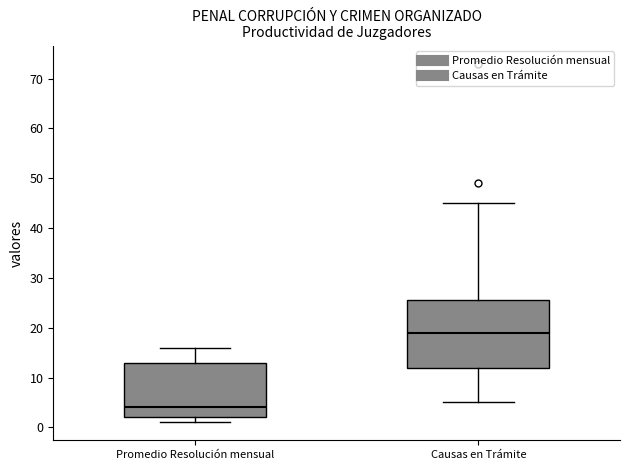

Reading left to right, read every box against the y-axis: the position of its median line, the range the box covers, and the ends of its whiskers. The values are not printed on the chart, so give them approximately, as read against the axis.

Promedio Resolución mensual: median 4, box 2 to 13, whiskers 1 to 16
Causas en Trámite: median 19, box 12 to 26, whiskers 5 to 45